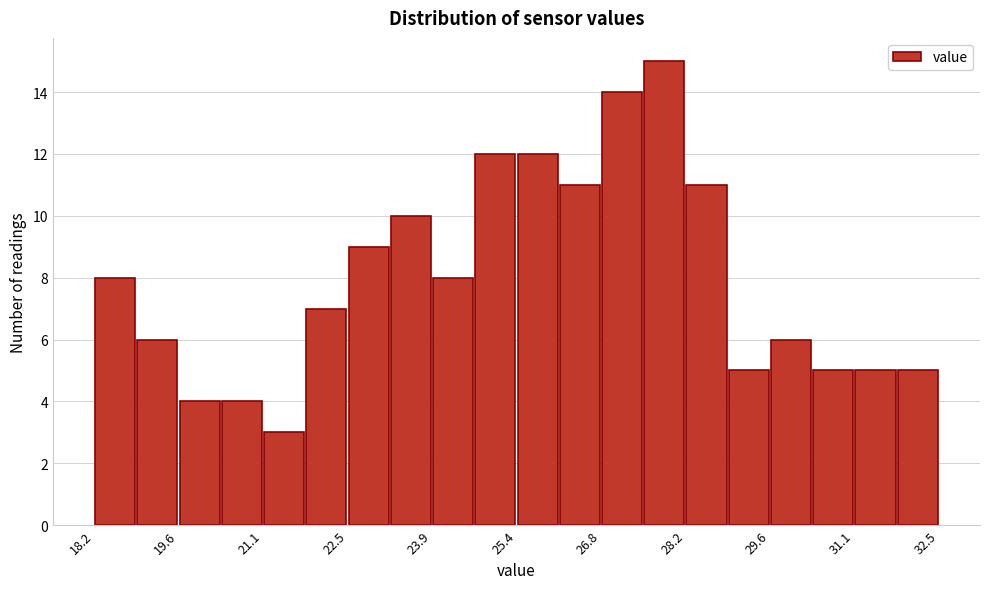

Read against the x-axis, roughly where is the centre of the tallest bar?

27.8